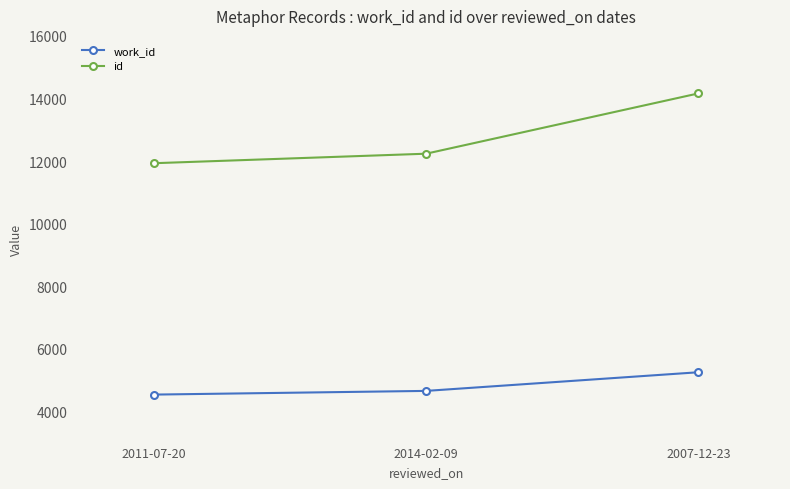

What is the sum of all id values?

38325